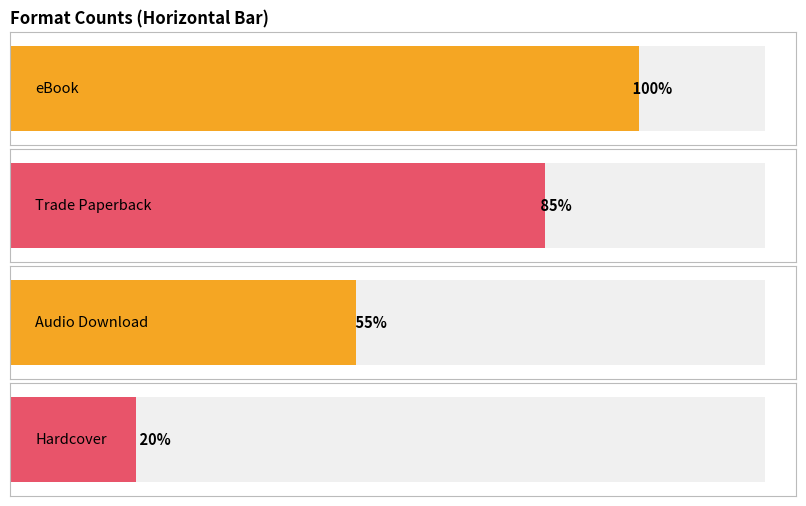

How many series are shown in this chart?

1